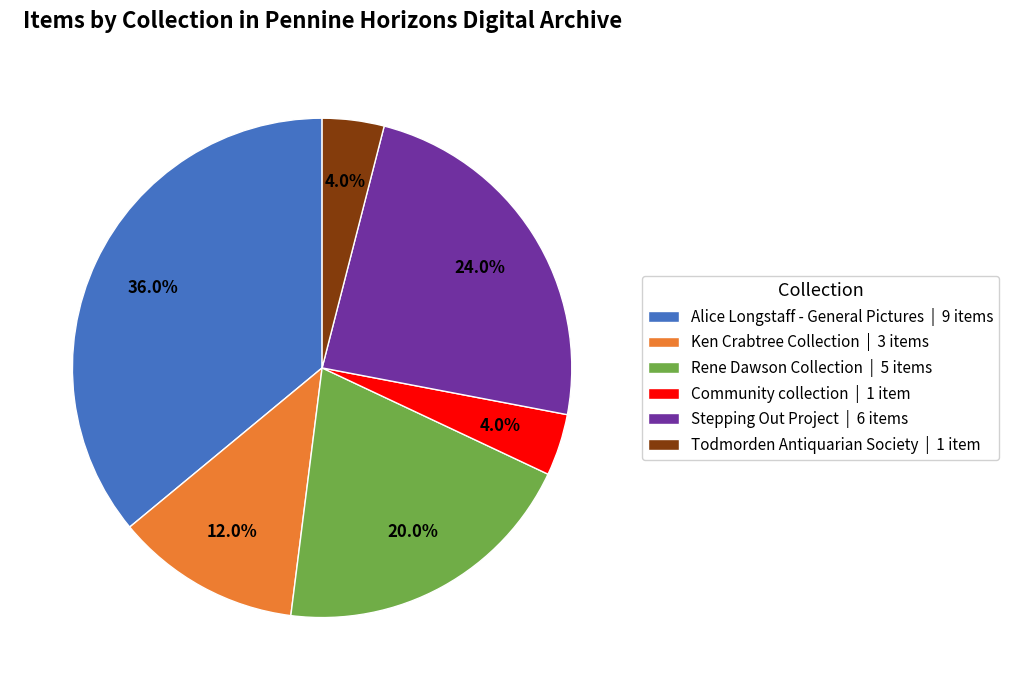

Count the number of slices in the pie.

6